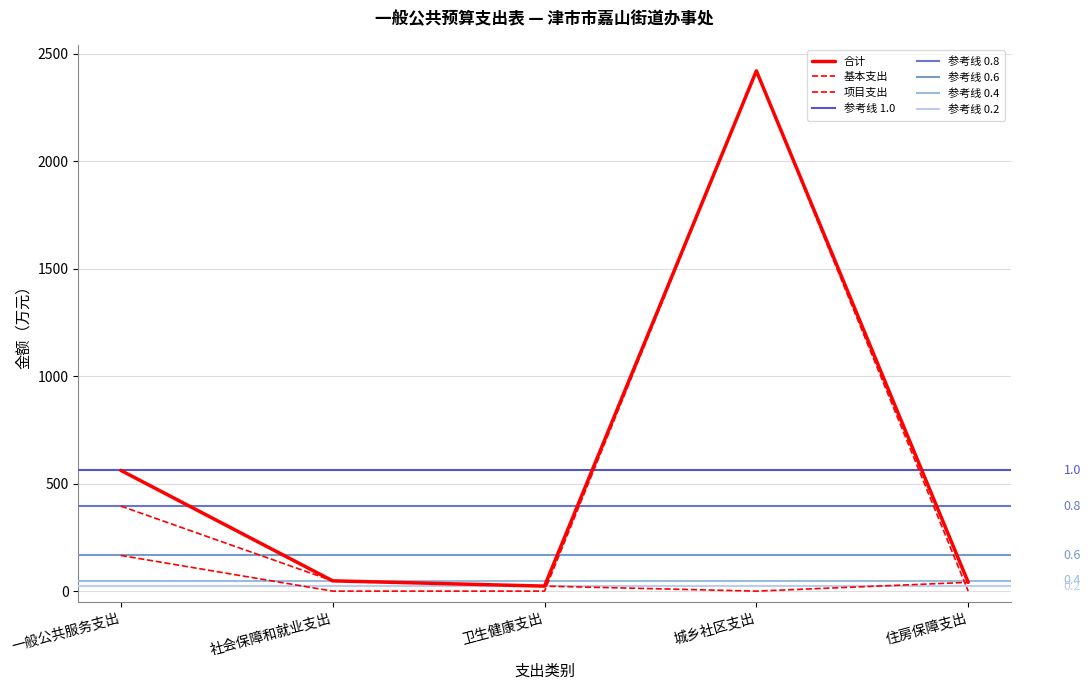

What is the label of the 1st point from the left?

一般公共服务支出